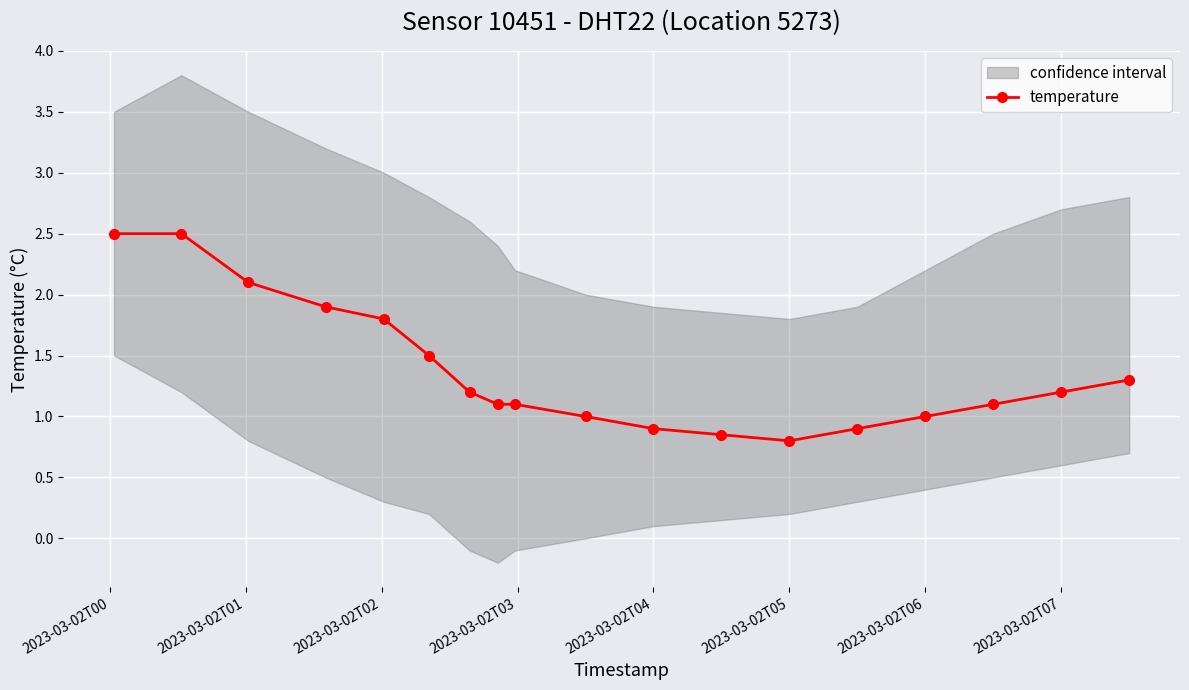

Reading right to left, list all the values displayed in this chart.

1.3	1.2	1.1	1.0	0.9	0.8	0.8	0.9	1.0	1.1	1.1	1.2	1.5	1.8	1.9	2.1	2.5	2.5